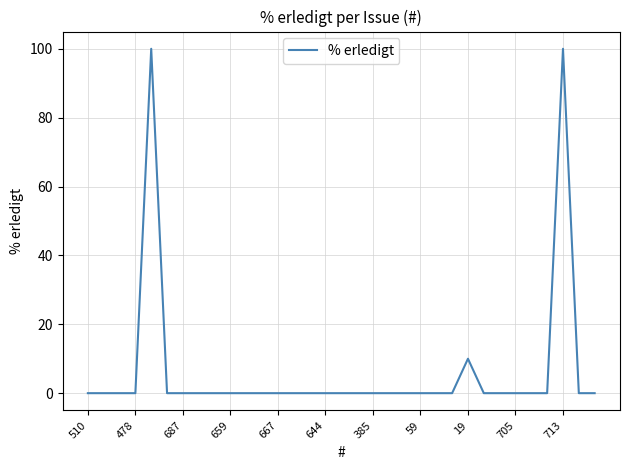

What is the greatest value displayed?

100